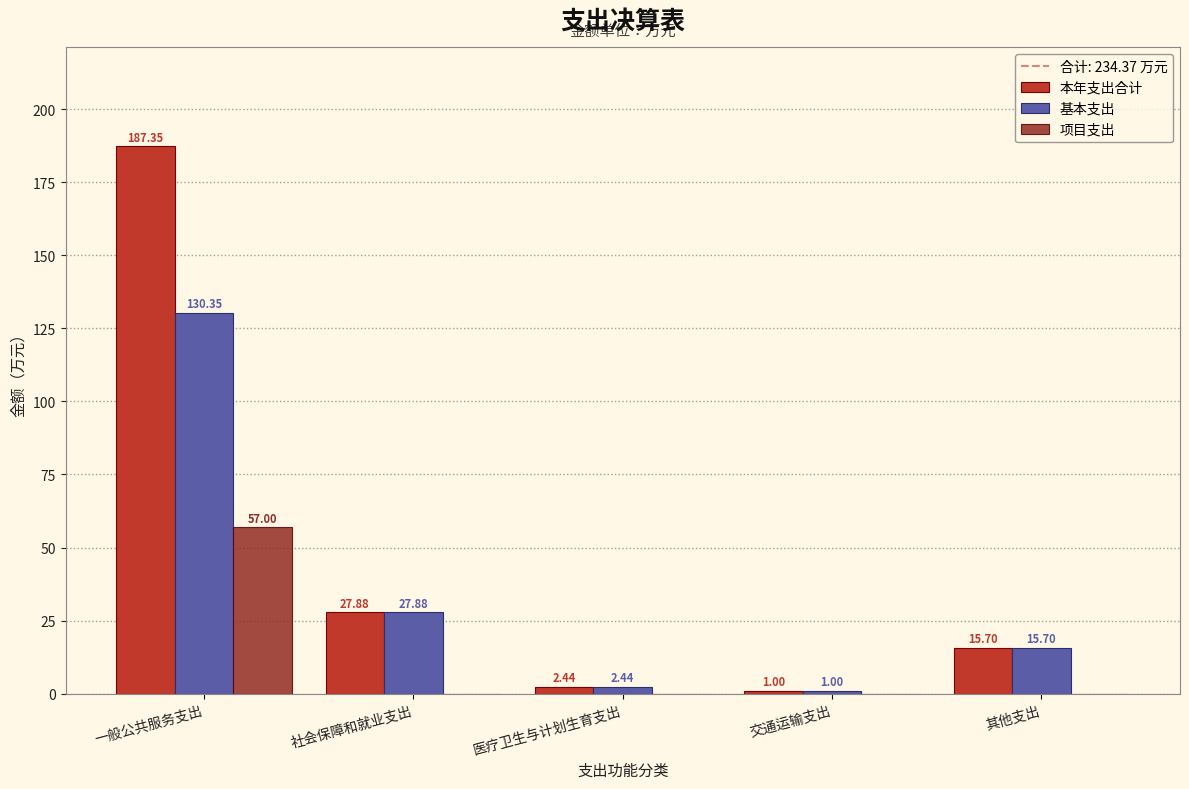

What is the sum of all 基本支出 values?

177.4